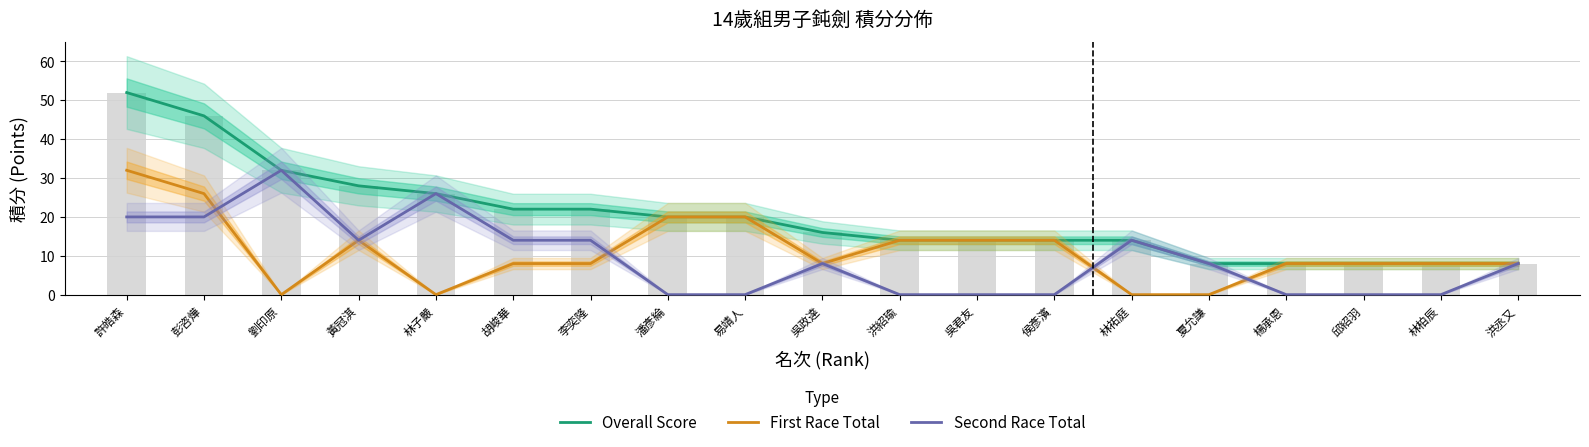

What is the difference between the maximum and second lowest values in the First Race Total series?

32